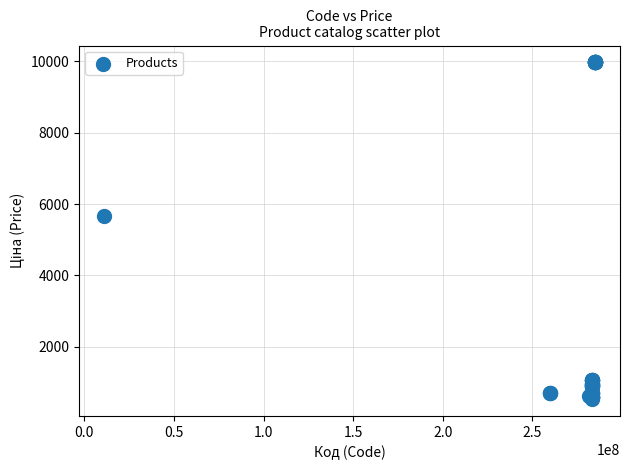

What Y value in the scatter plot is closest to 5253?

5673.8